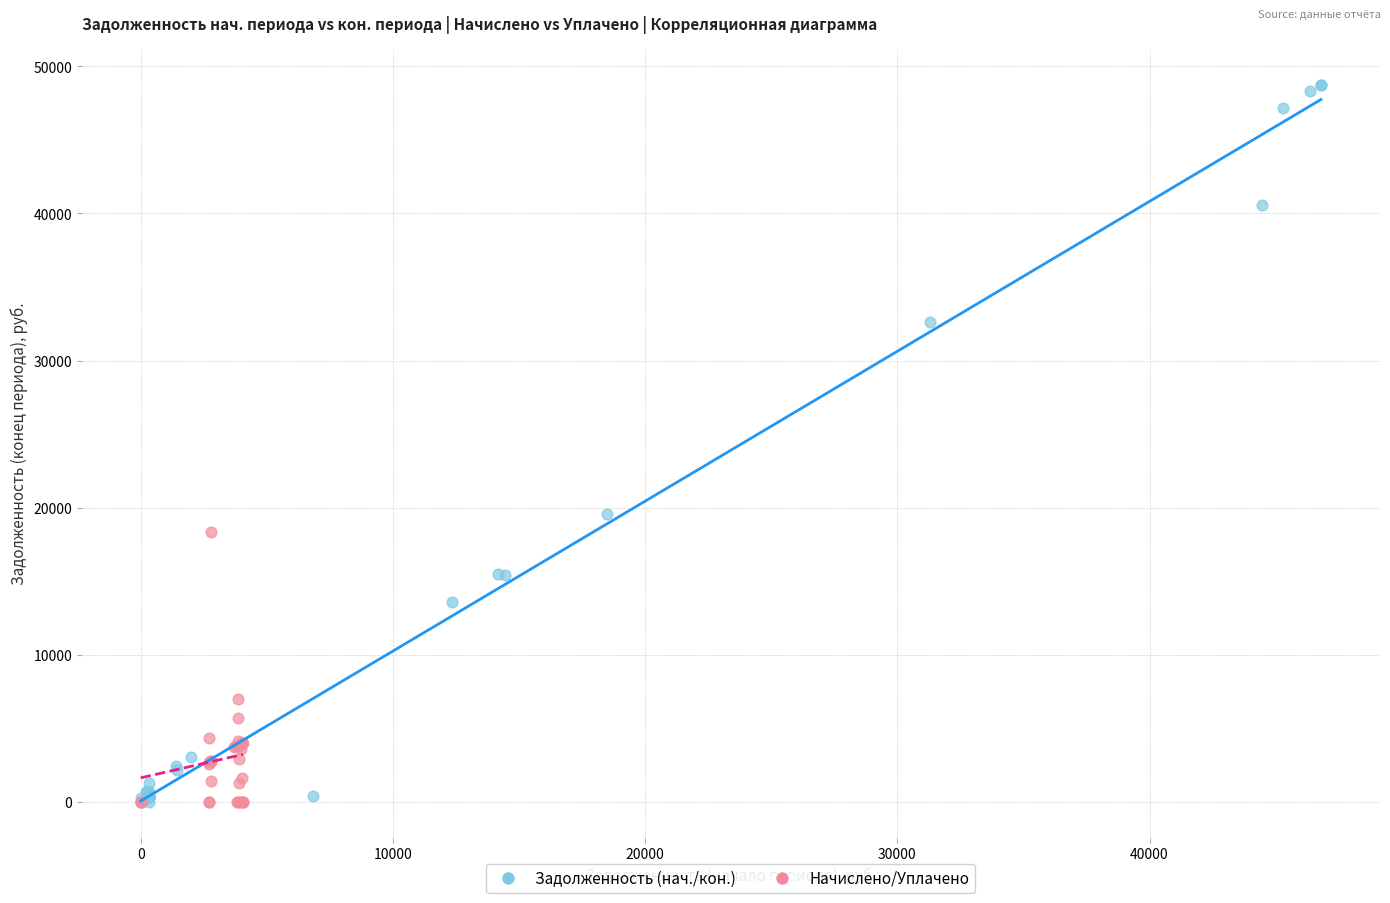

Which series has the widest spread of Y values?

Задолженность (нач./кон.)